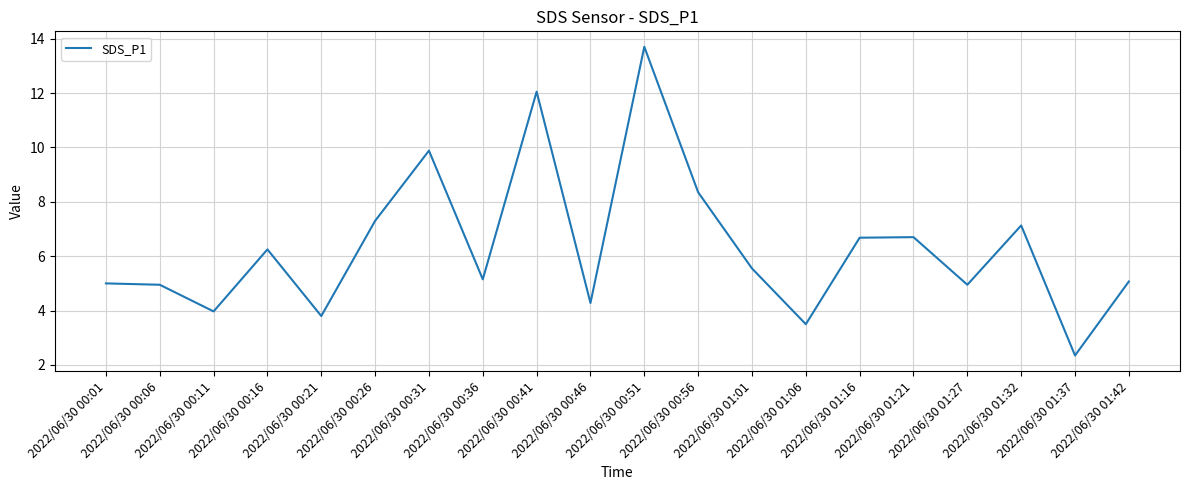

At which category does the chart reach its peak across all series?

2022/06/30 00:51